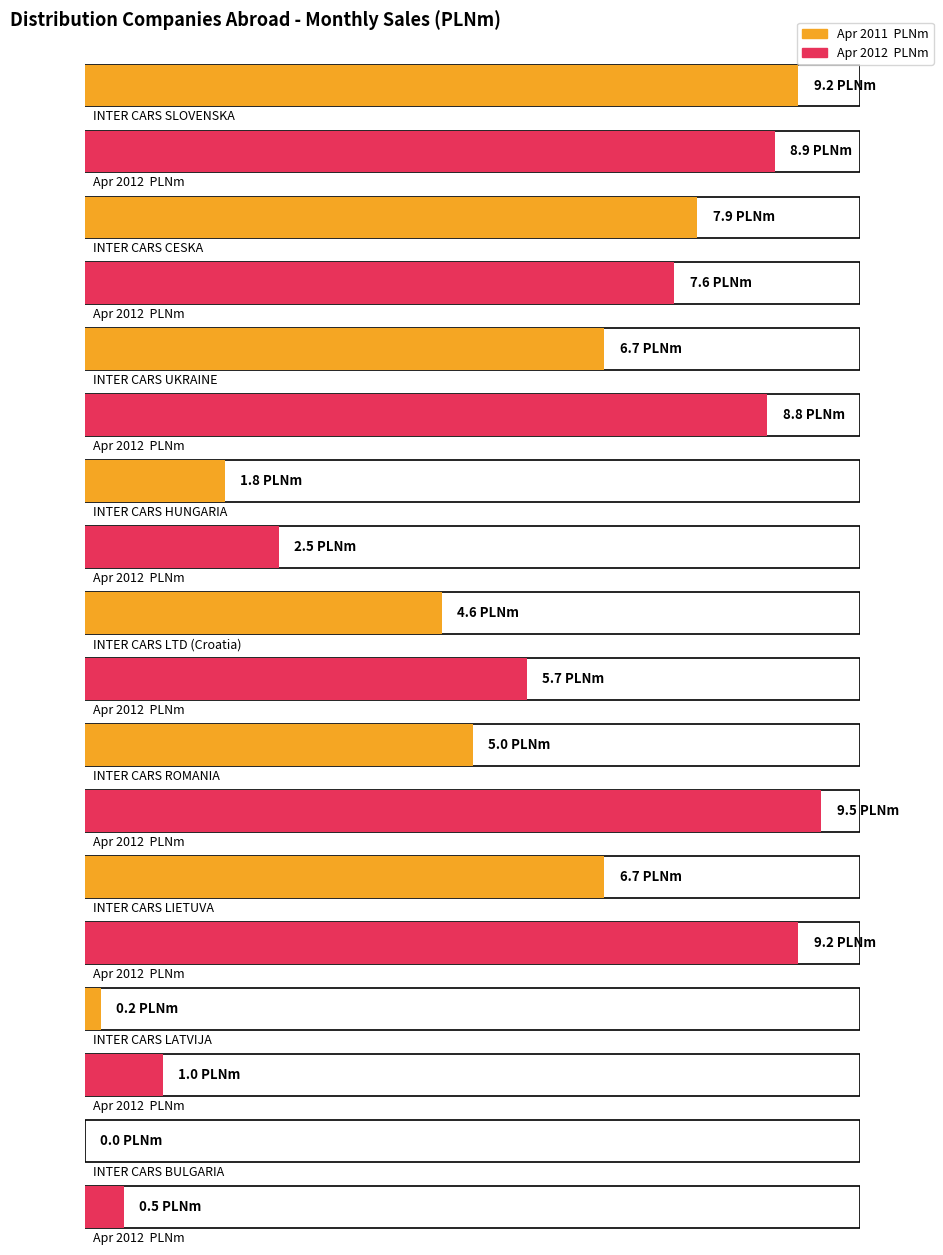

Reading left to right, transcribe all the data shown in this chart.

Apr 2011  PLNm: 9.2	7.9	6.7	1.8	4.6	5.0	6.7	0.2	0.0
Apr 2012  PLNm: 8.9	7.6	8.8	2.5	5.7	9.5	9.2	1.0	0.5